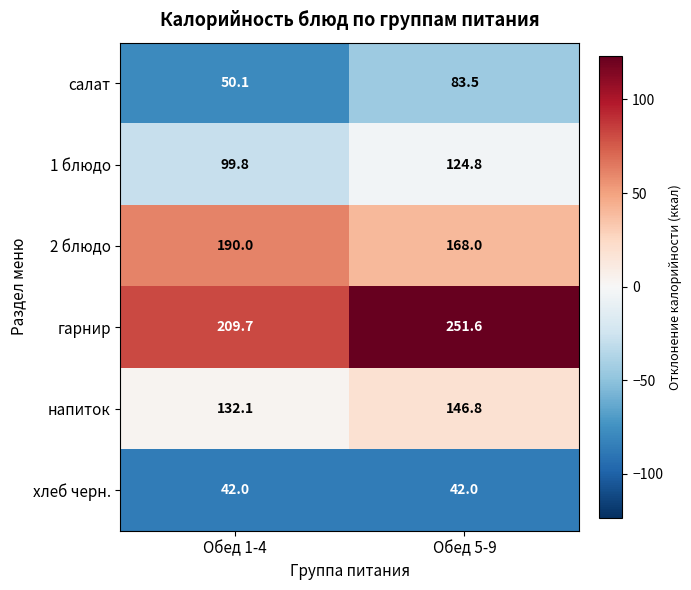

Reading left to right, list all the values displayed in this chart.

салат: 50.1	83.5
1 блюдо: 99.8	124.8
2 блюдо: 190.0	168.0
гарнир: 209.7	251.6
напиток: 132.1	146.8
хлеб черн.: 42.0	42.0